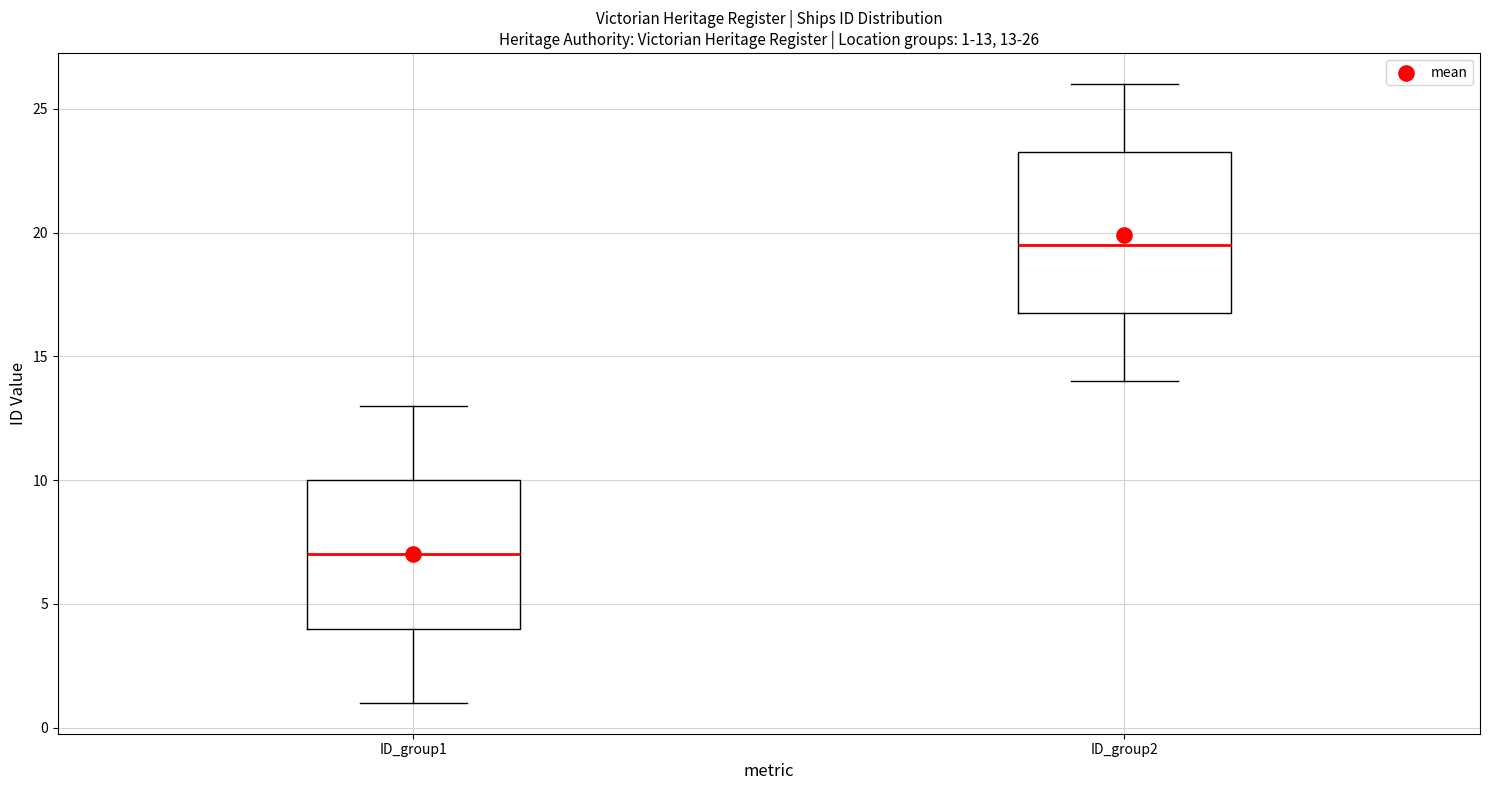

Which box has the lowest median line?

ID_group1